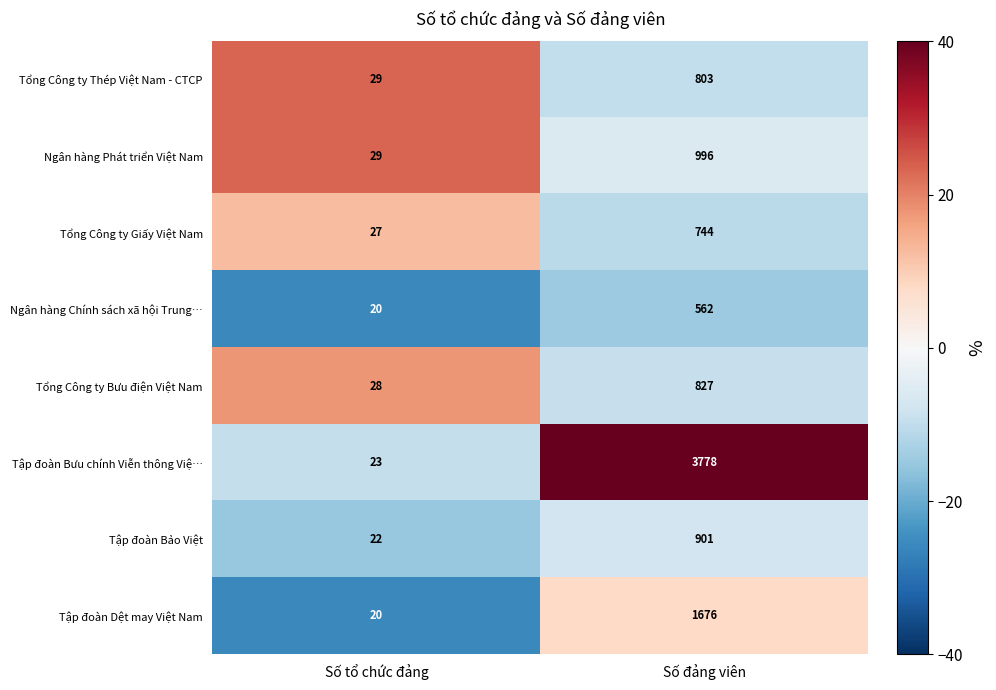

How many data points in Tổng Công ty Bưu điện Việt Nam are less than 827?

1